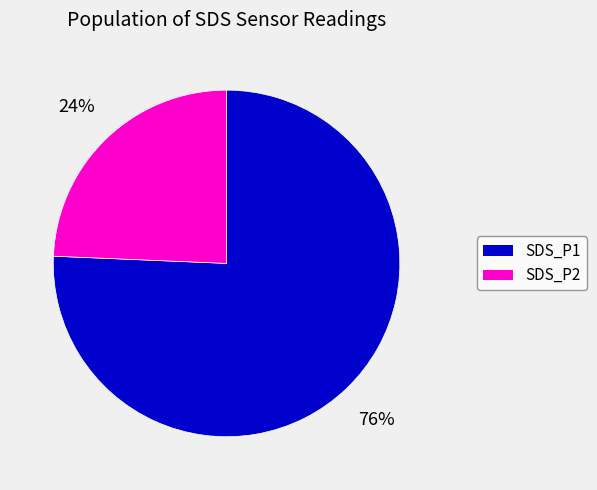

Combined, do SDS_P2 and SDS_P1 account for over 50%?

Yes